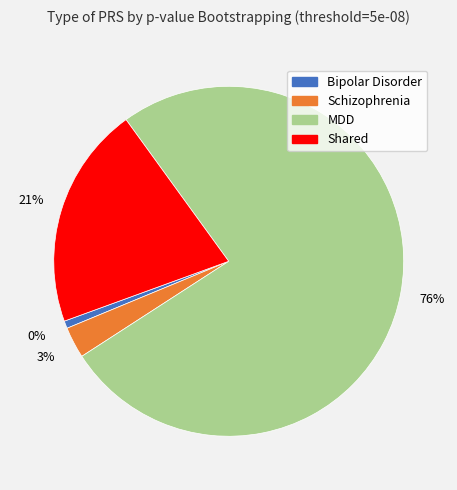

Does any single category account for the majority?

Yes